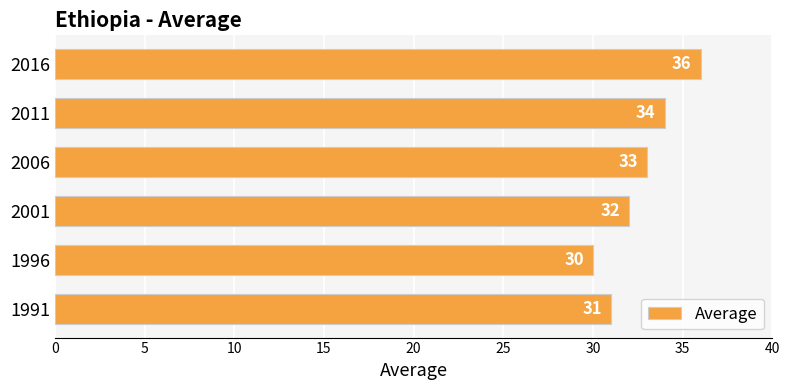

Which has a higher value, 1996 or 2016?

2016